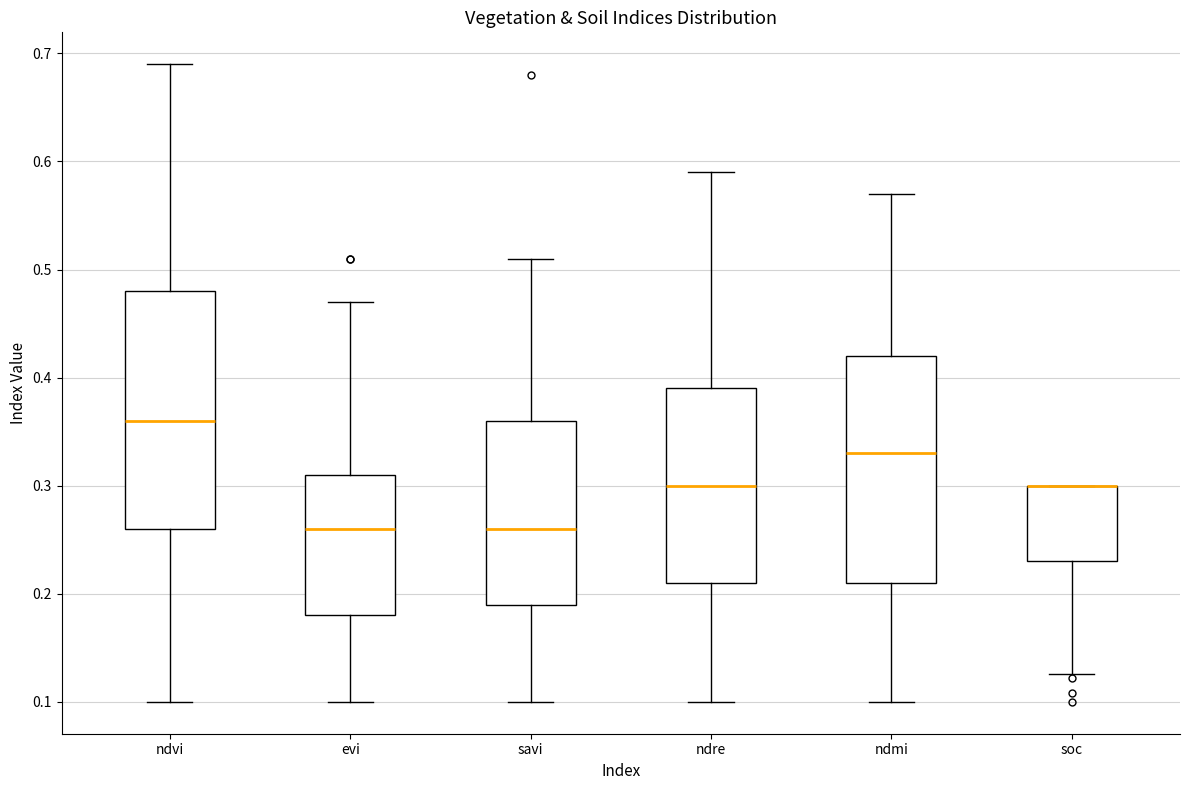

Reading left to right, transcribe this box plot: for each box, give where its median line is, the range the box spans, and where its two whiskers end, as read against the y-axis. The values are not printed on the chart, so give them approximately, as read against the axis.

ndvi: median 0.36, box 0.26 to 0.48, whiskers 0.10 to 0.69
evi: median 0.26, box 0.18 to 0.31, whiskers 0.10 to 0.47
savi: median 0.26, box 0.19 to 0.36, whiskers 0.10 to 0.51
ndre: median 0.30, box 0.21 to 0.39, whiskers 0.10 to 0.59
ndmi: median 0.33, box 0.21 to 0.42, whiskers 0.10 to 0.57
soc: median 0.30 (drawn on the box's upper edge), box 0.23 to 0.30, whiskers 0.13 to 0.30